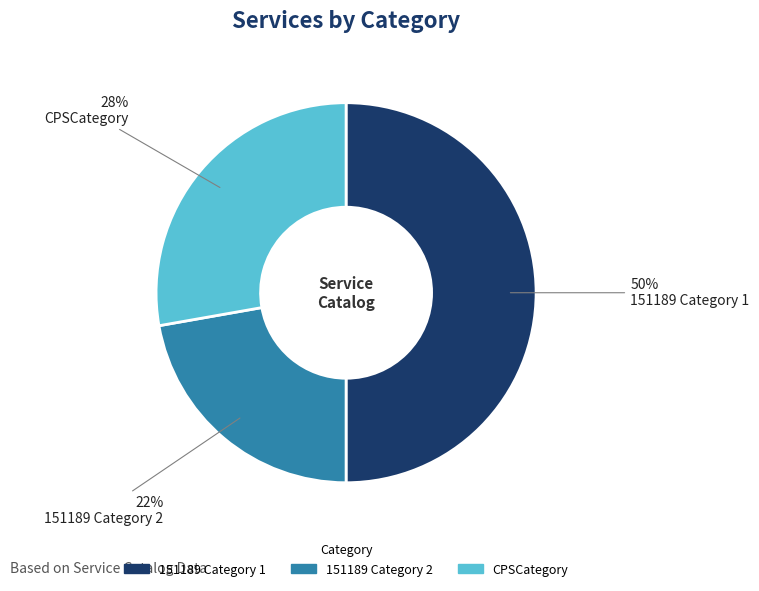

To the nearest percent, what is the average slice percentage?

33%